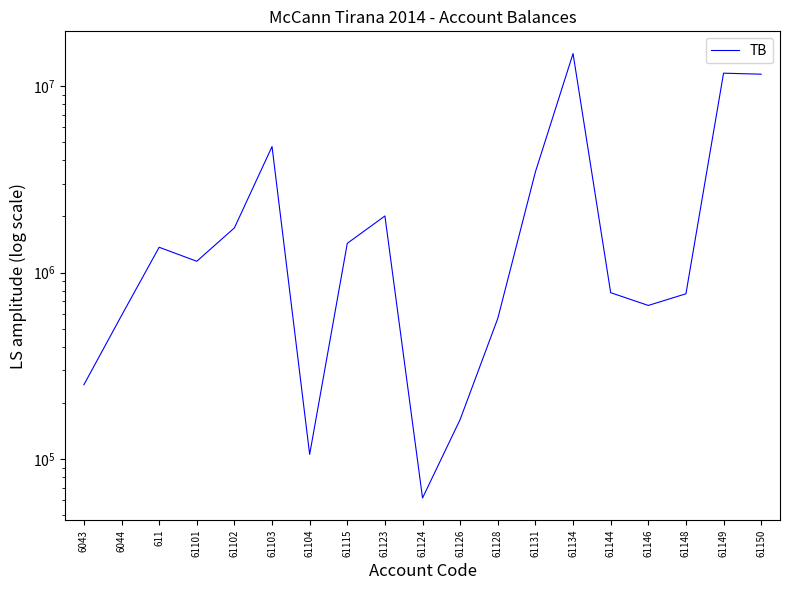

Does the chart have visible grid lines?

No